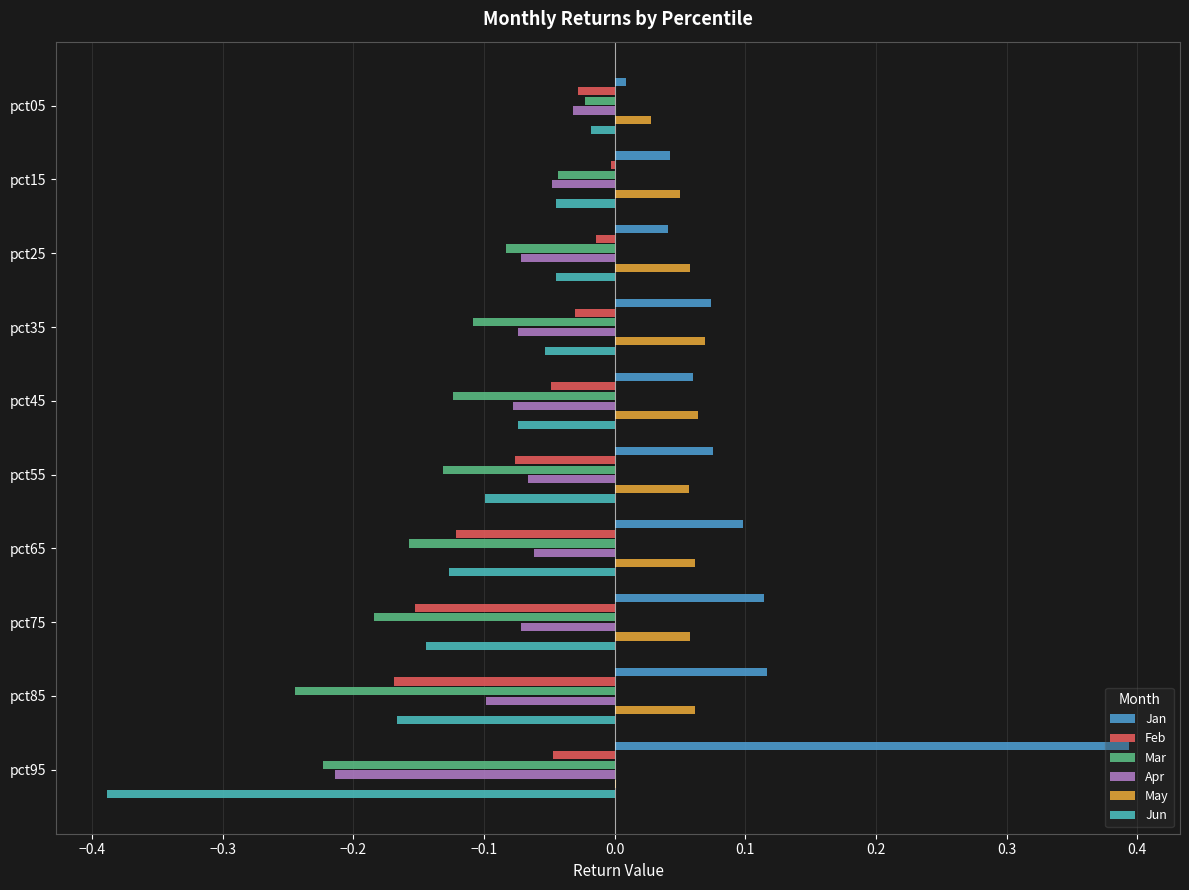

Which series has the largest range (max minus min)?

Jan